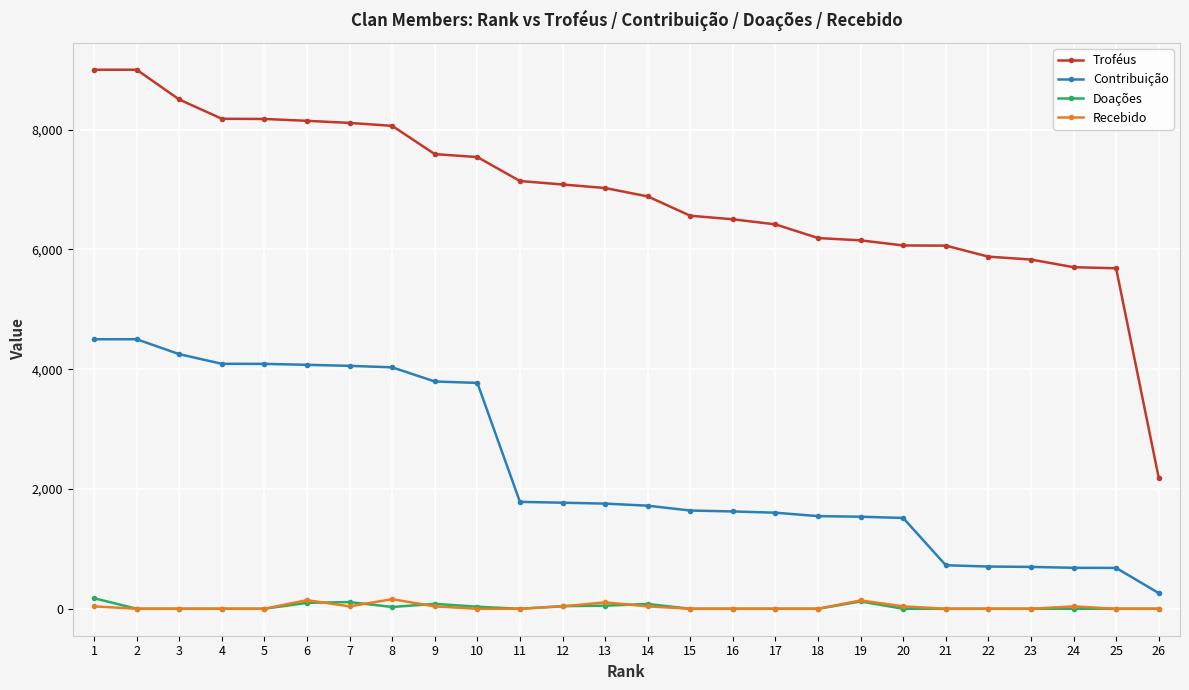

What are all the series names shown in the legend?

Troféus, Contribuição, Doações, Recebido